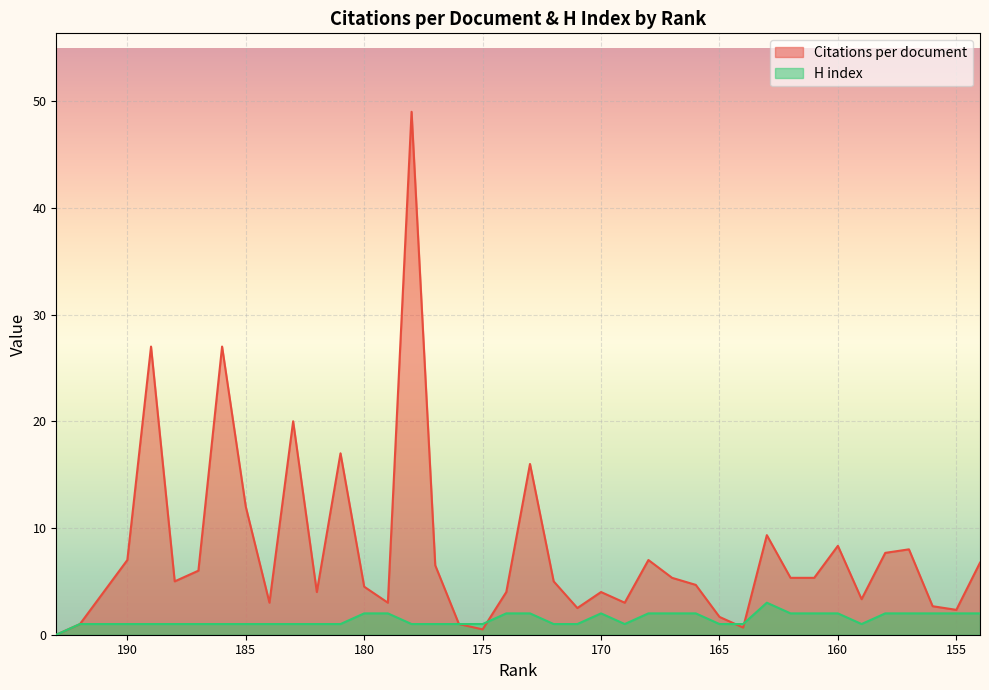

Does the chart display data point markers on the line(s)?

No